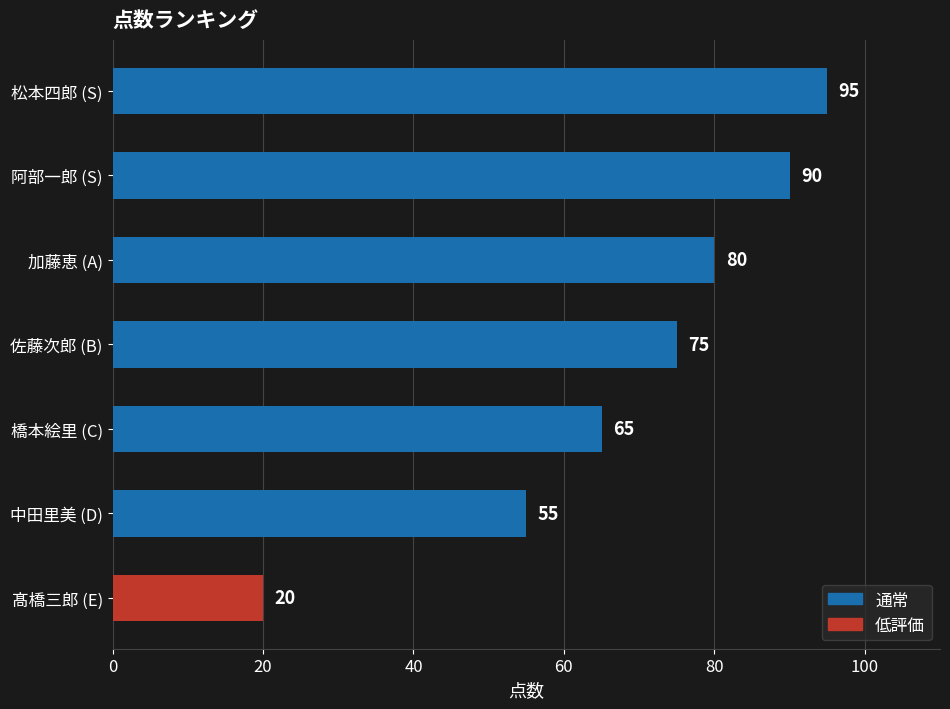

Which category has the highest value across all series?

松本四郎 (S)